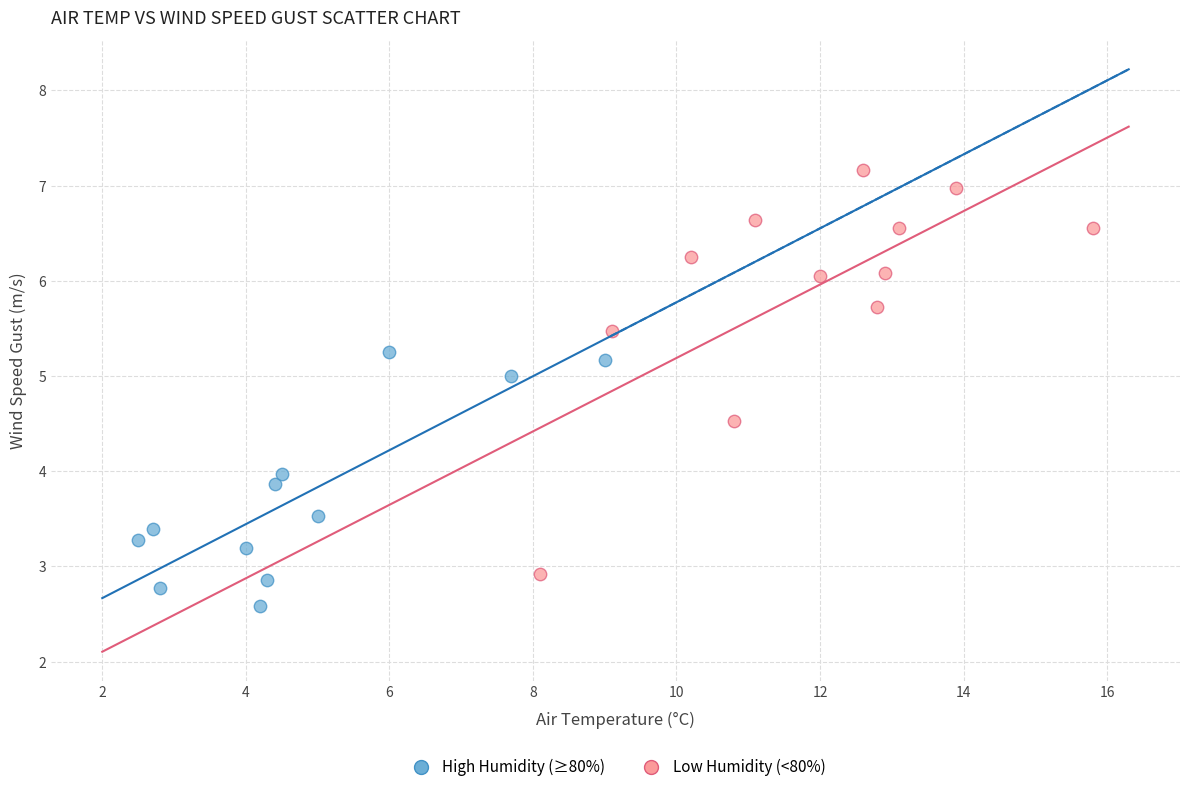

Which series contains the lowest Y value?

High Humidity (≥80%)